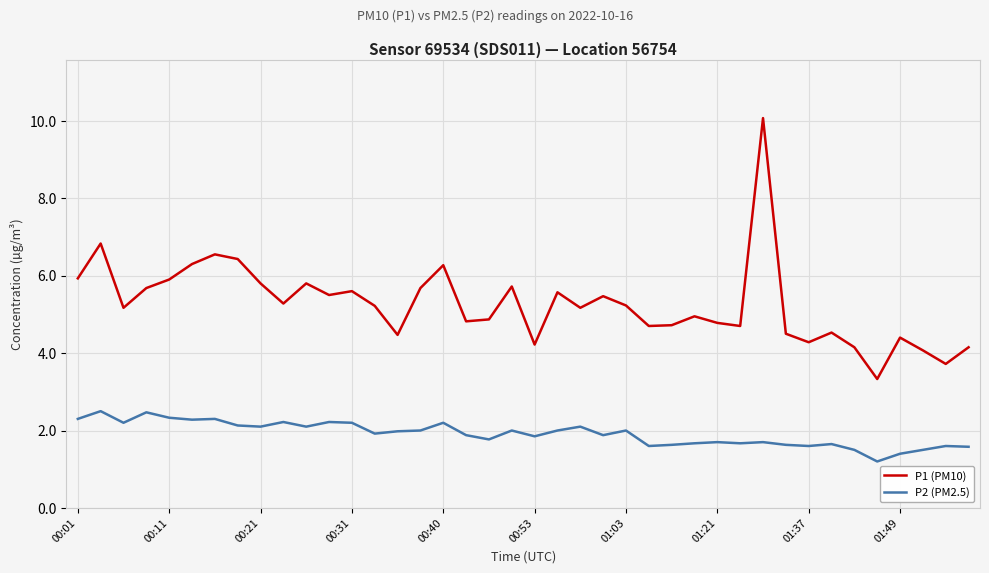

Which series has the largest total across all categories?

P1 (PM10)